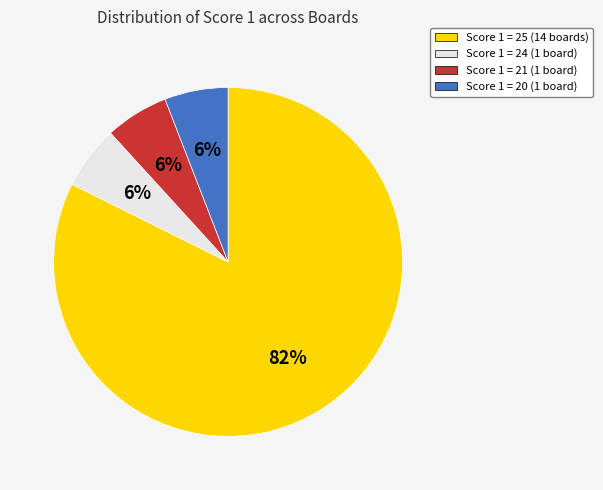

Is there a majority slice in this chart?

Yes